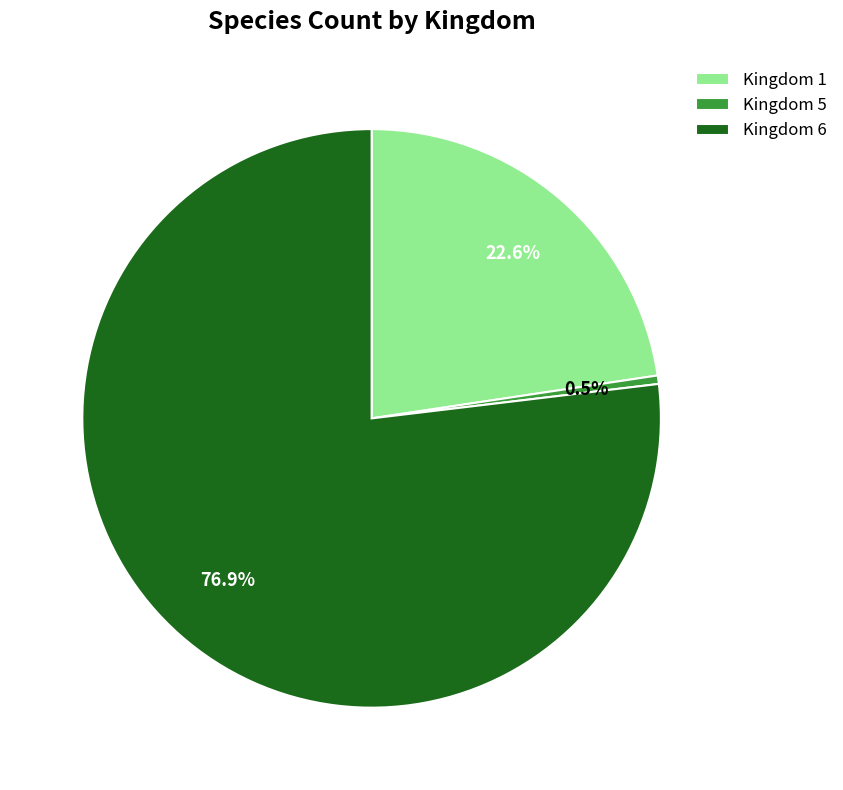

Which slice is the largest?

Kingdom 6